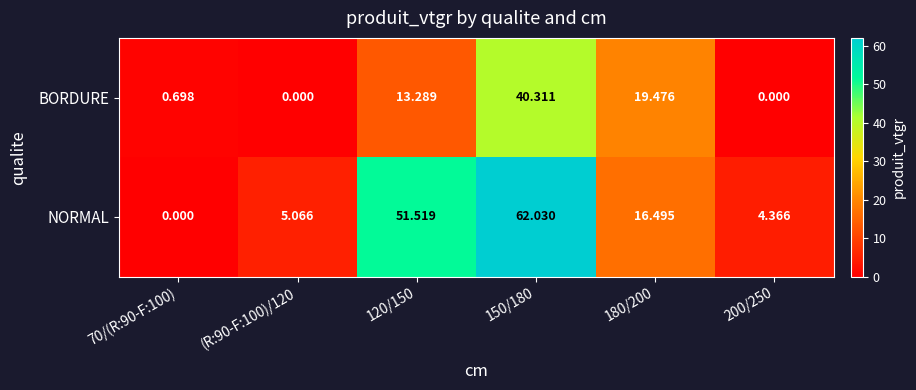

How many categories are shown in the chart?

6